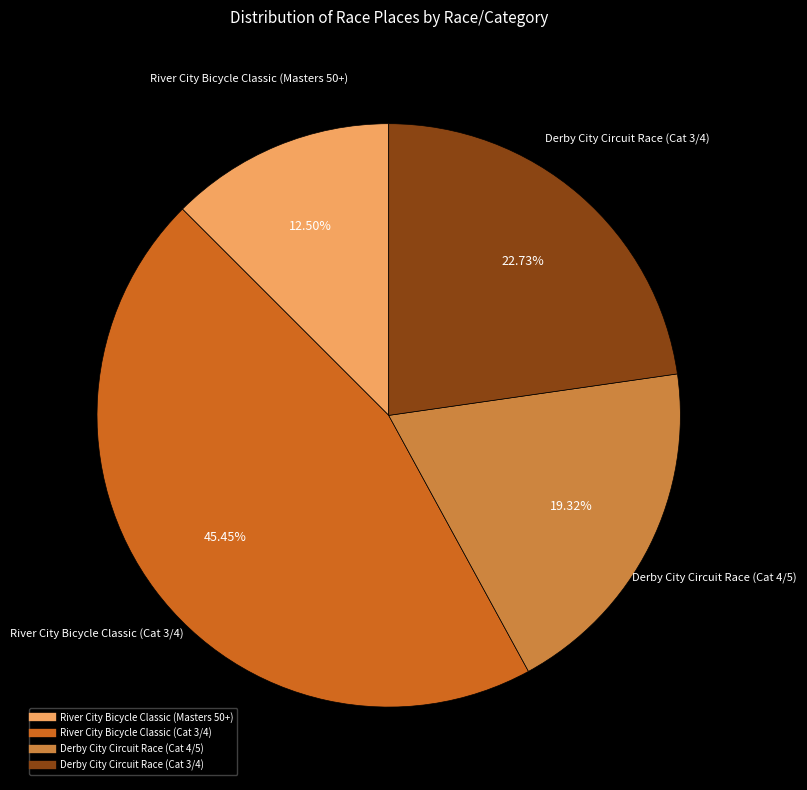

Count the number of slices in the pie.

4